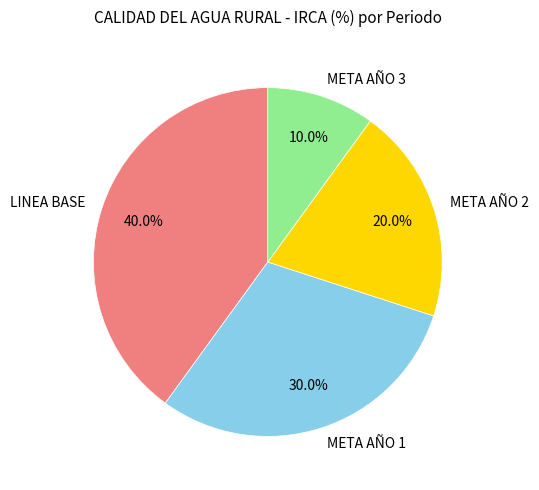

What is the largest slice in the pie chart?

LINEA BASE